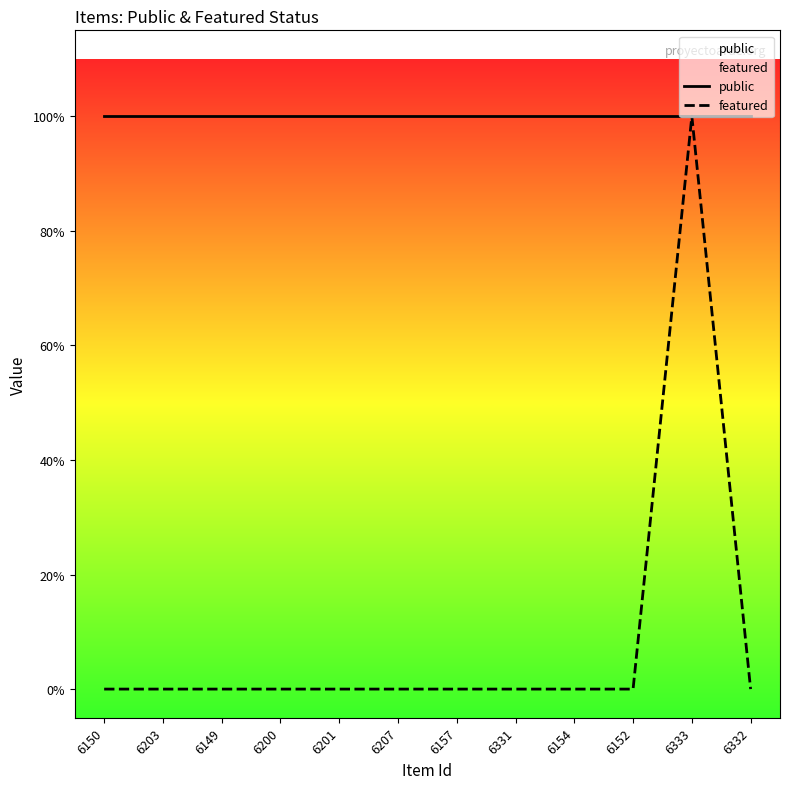

At which label does public reach its minimum?

6150